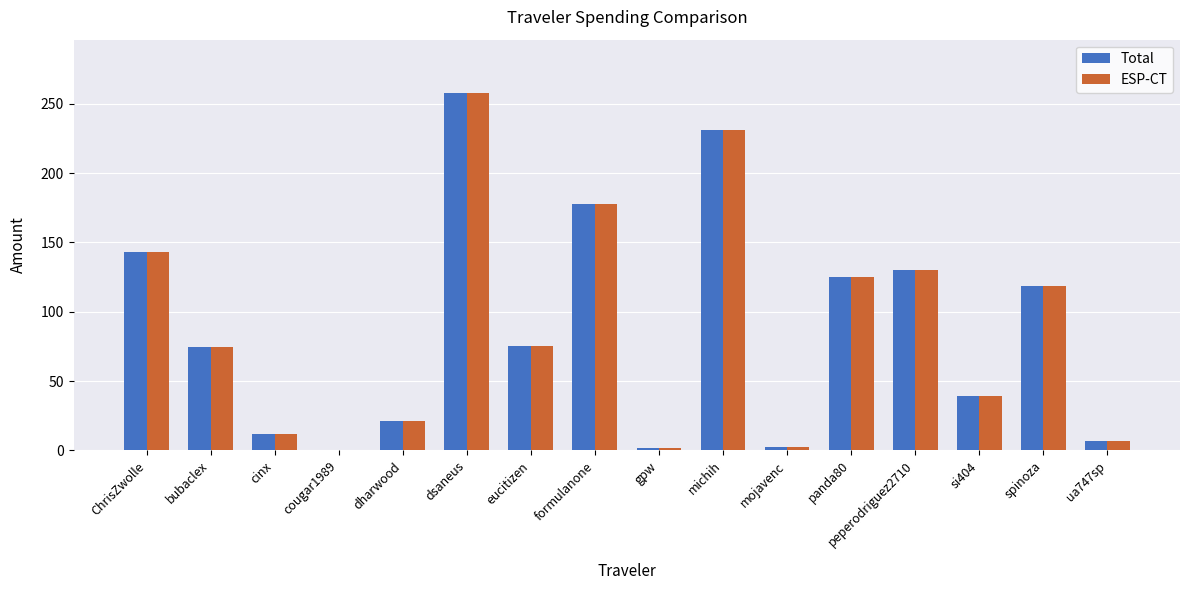

Is it true that Total equals 12.2 at cinx?

True